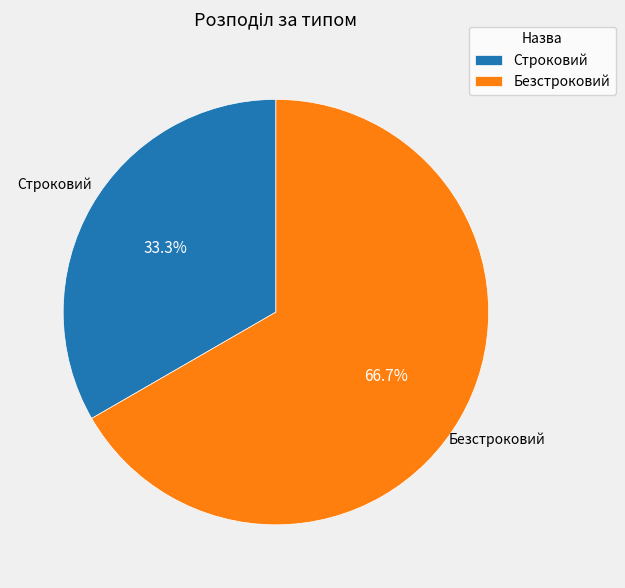

To the nearest percent, what is the average slice percentage?

50%